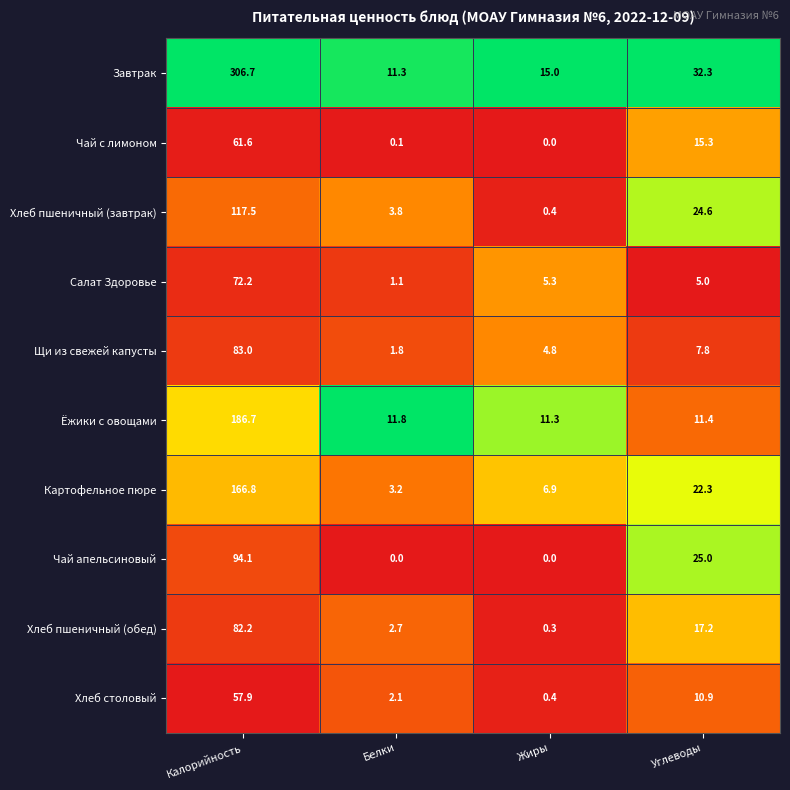

What is the difference between the maximum and minimum values in the Щи из свежей капусты series?

81.2